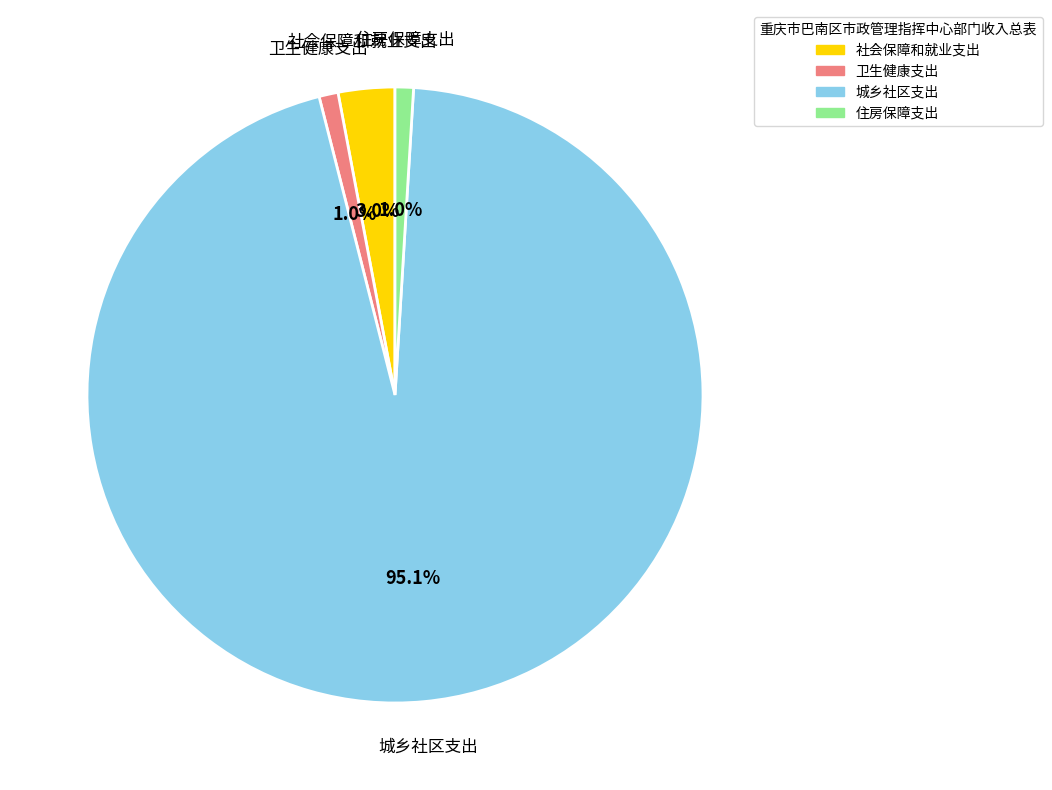

How many segments does this pie chart have?

4